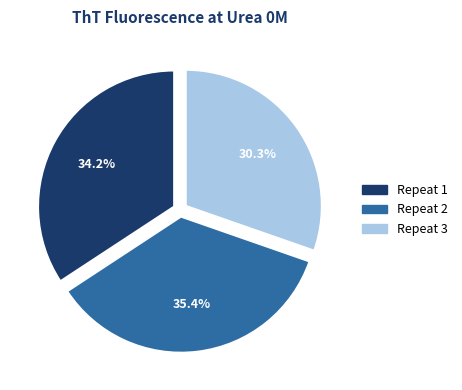

Between Repeat 3 and Repeat 1, which is larger?

Repeat 1